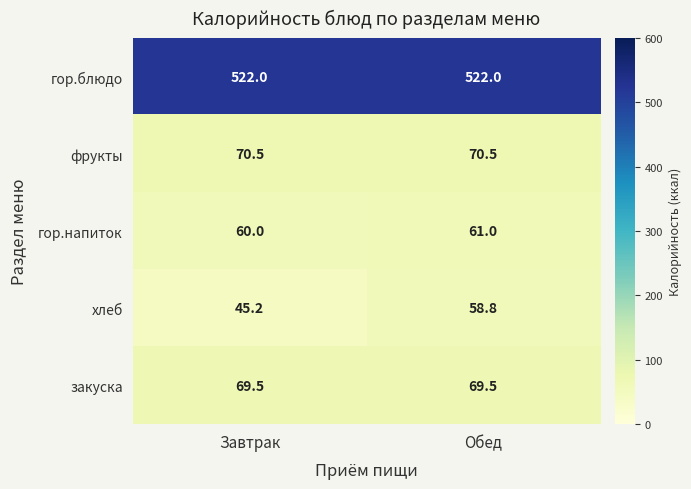

What is the sum of all хлеб values?

104.0